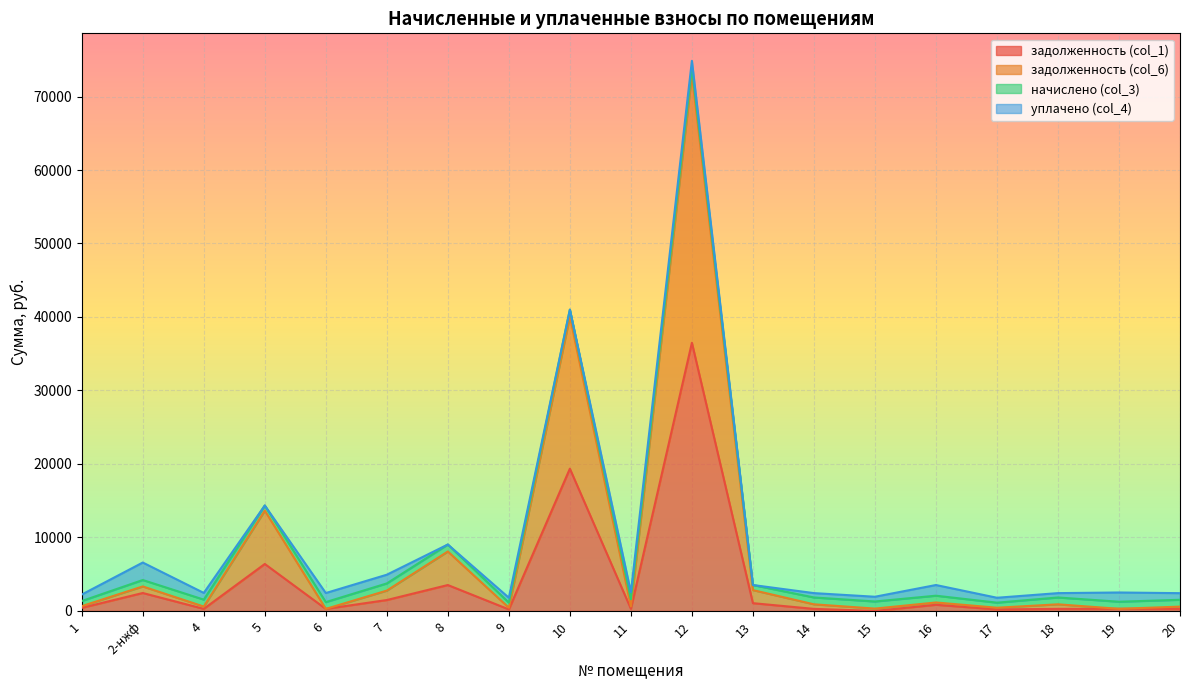

How many values in the задолженность (col_6) series are below 902?

9